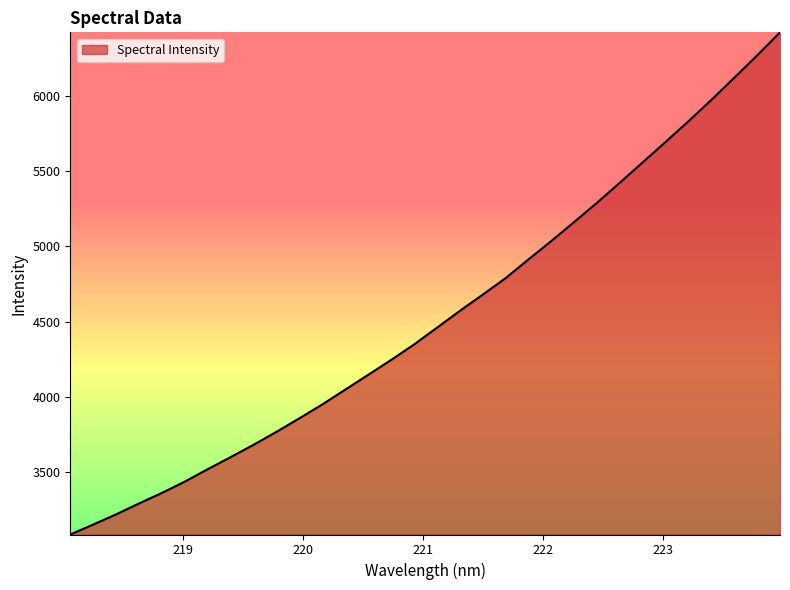

What is the greatest value displayed?

6422.7